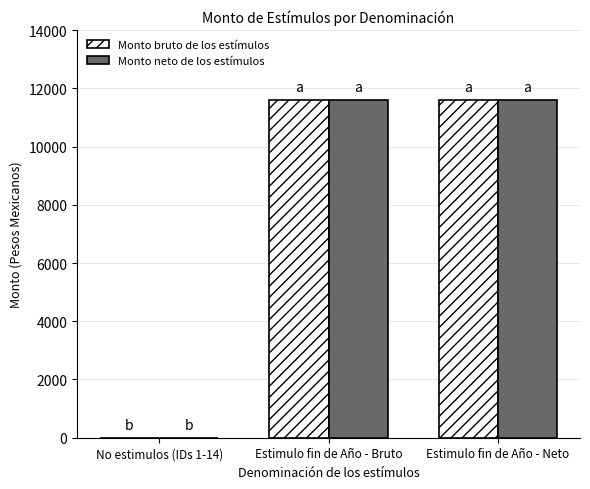

What is the total value across all series at Estimulo fin de Año - Neto?

23210